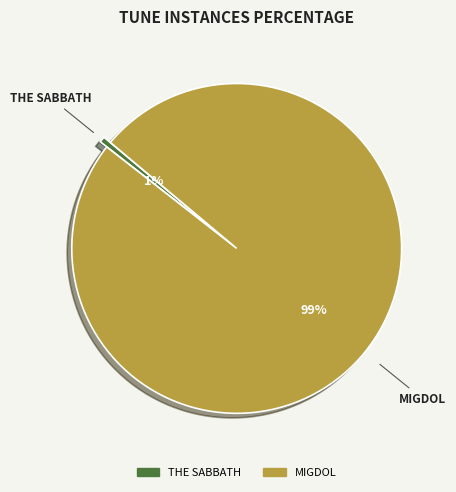

Do MIGDOL and THE SABBATH together represent more than half of the pie?

Yes